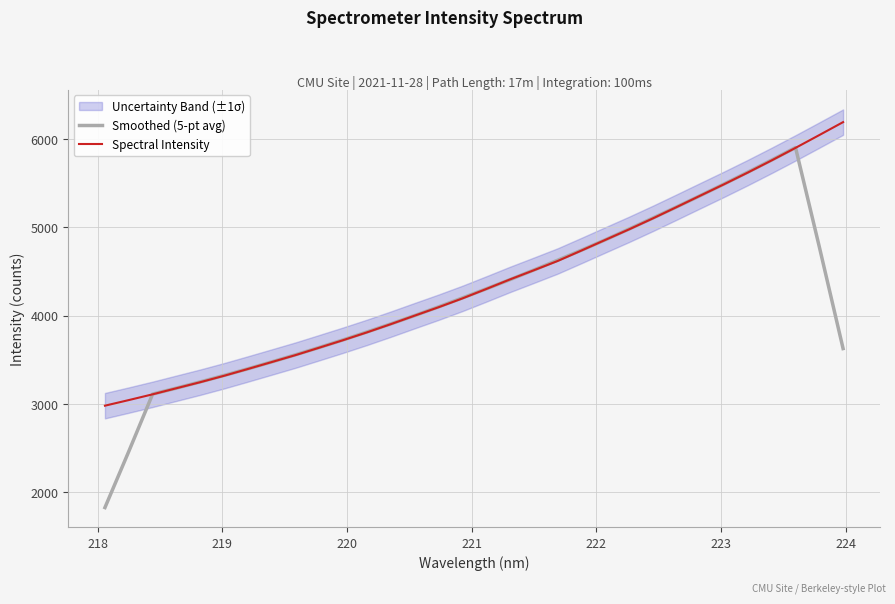

List the series in order of their overall mean, lowest first.

Smoothed (5-pt avg), Spectral Intensity